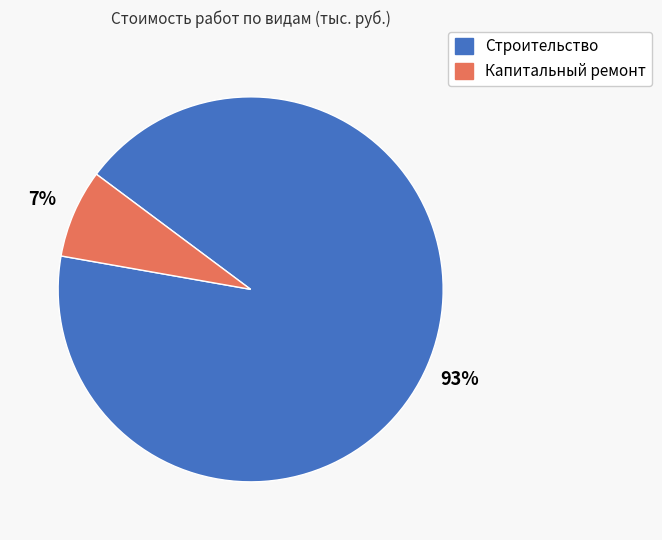

Combined, do Строительство and Капитальный ремонт account for over 50%?

Yes